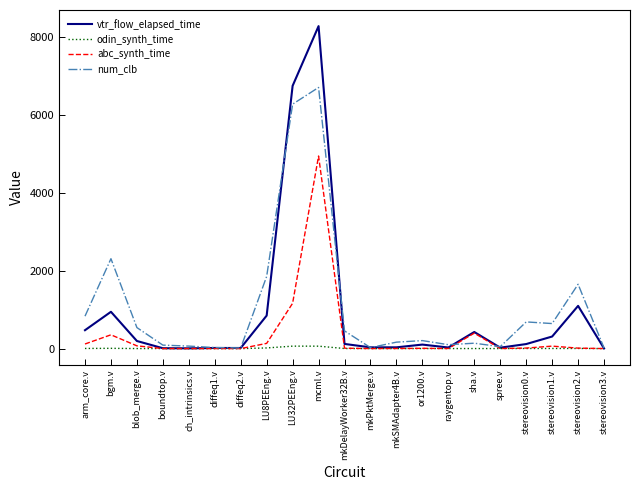

What is the total value across all series at boundtop.v?

100.5